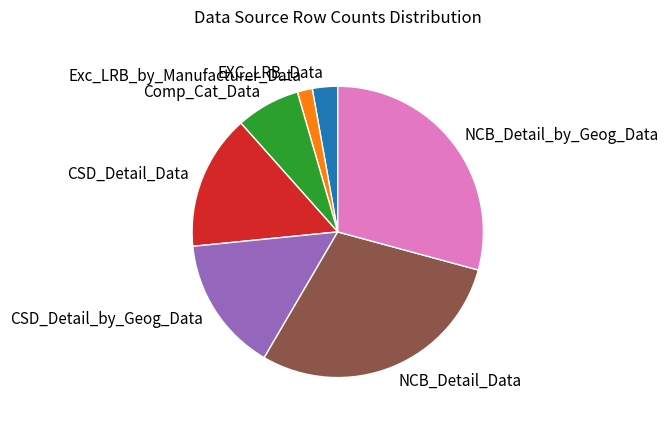

How many slices are in this pie chart?

7